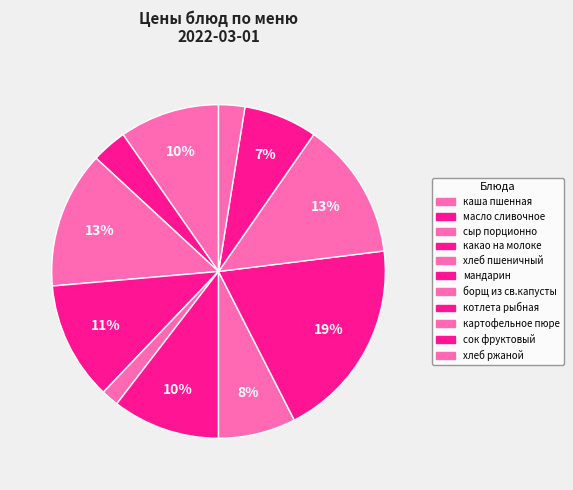

What is the largest slice in the pie chart?

котлета рыбная